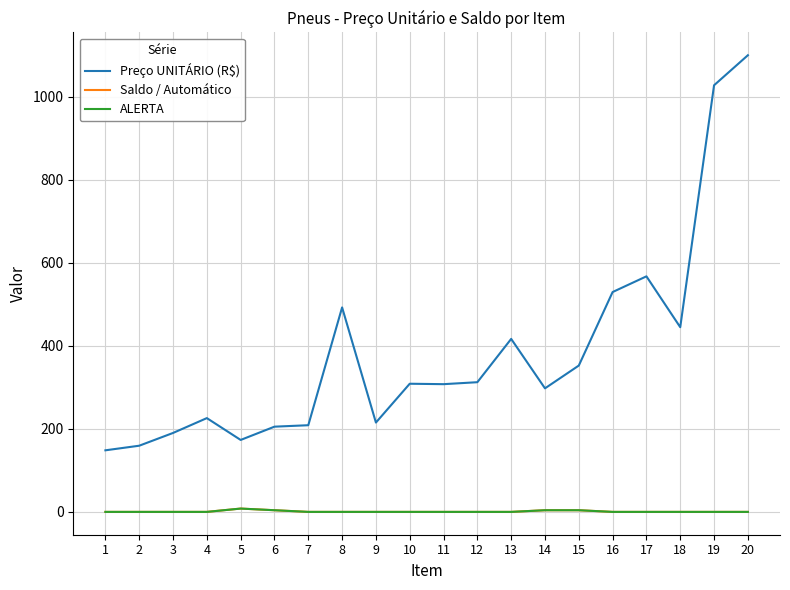

Reading left to right, what are all the values shown in this chart?

Preço UNITÁRIO (R$): 148.4	159.5	190.2	226.0	173.4	205.4	208.8	492.7	215.3	308.8	307.8	312.5	416.8	297.7	352.6	529.8	567.6	445.0	1028.0	1100.4
Saldo / Automático: 0.0	0.0	0.0	0.0	8.0	4.0	0.0	0.0	0.0	0.0	0.0	0.0	0.0	4.0	4.0	0.0	0.0	0.0	0.0	0.0
ALERTA: 0.0	0.0	0.0	0.0	8.0	4.0	0.0	0.0	0.0	0.0	0.0	0.0	0.0	4.0	4.0	0.0	0.0	0.0	0.0	0.0